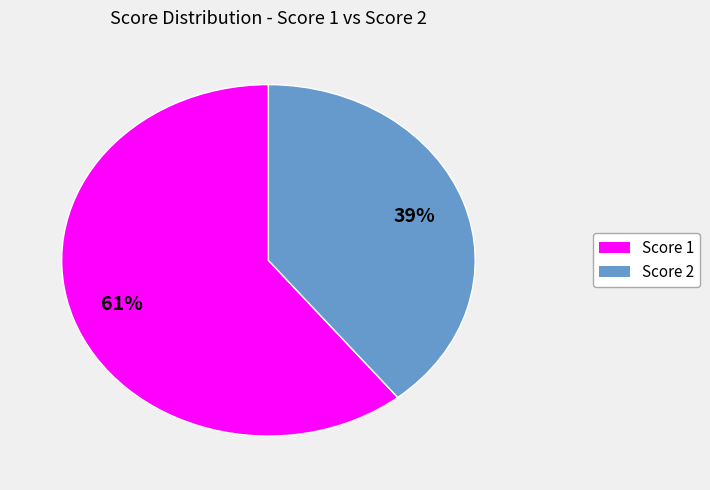

Is there a majority slice in this chart?

Yes